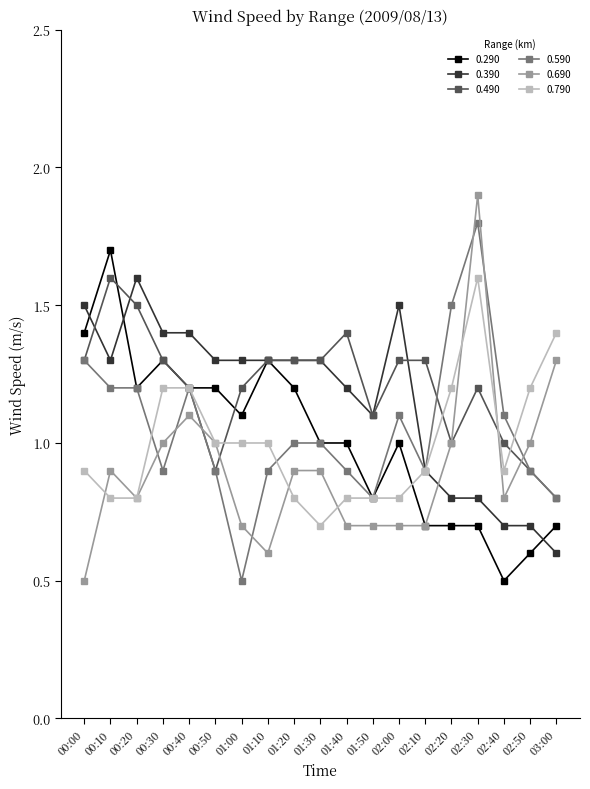

The value of 0.690 at 00:20 is 0.8. True or false?

True